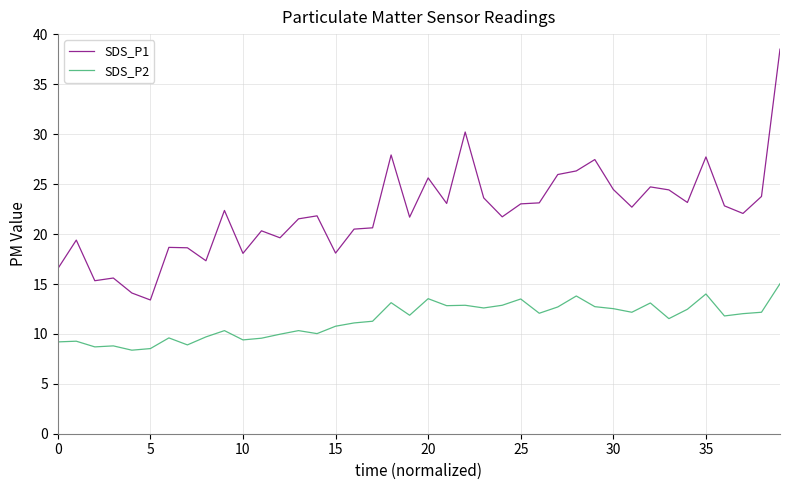

Does the chart display data point markers on the line(s)?

No